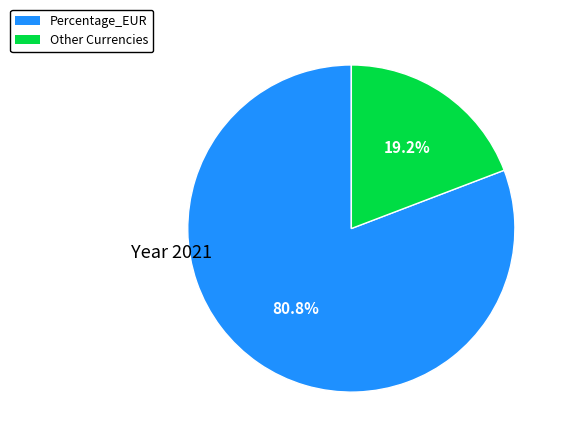

Is there any slice that represents more than half of the pie?

Yes